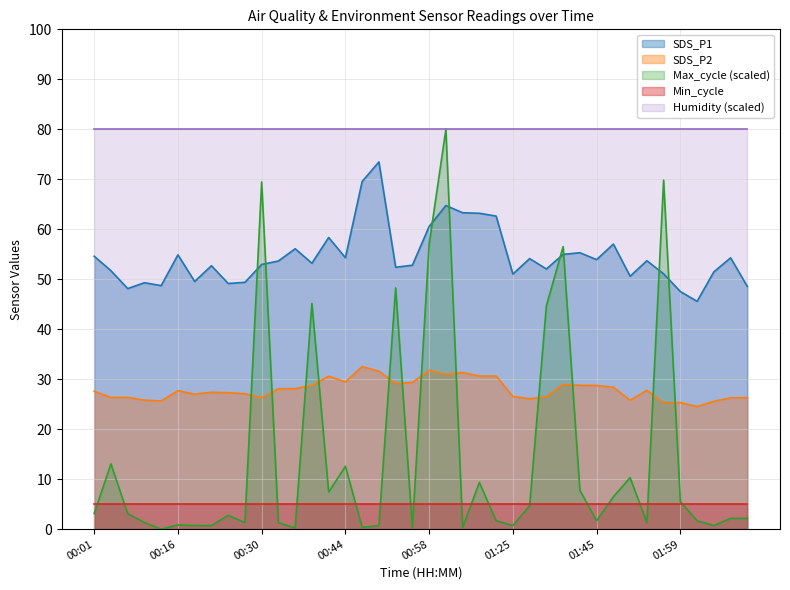

True or false: SDS_P1 and SDS_P2 cross at least once.

False